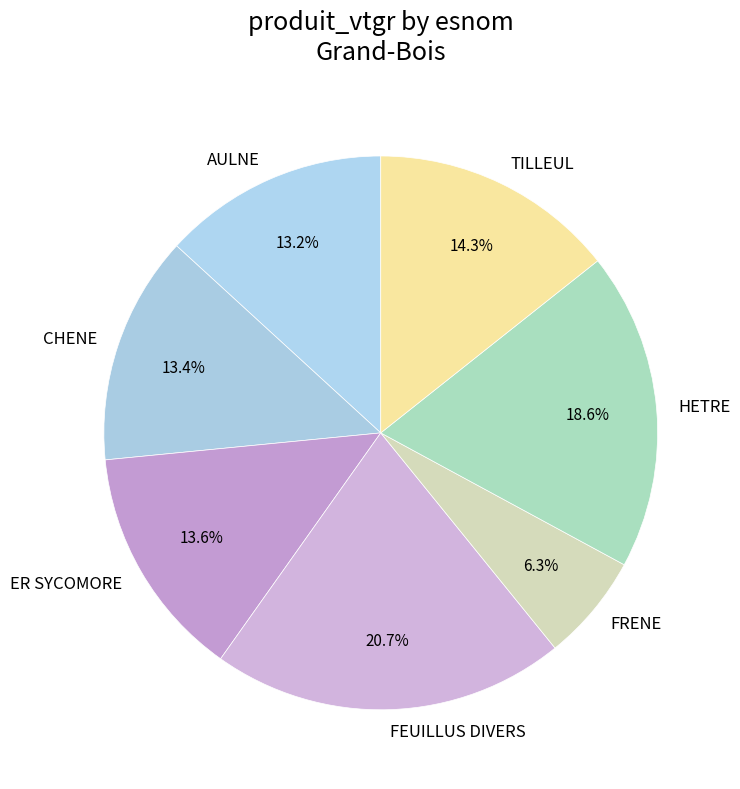

To the nearest percent, what is the combined percentage of HETRE and AULNE?

32%